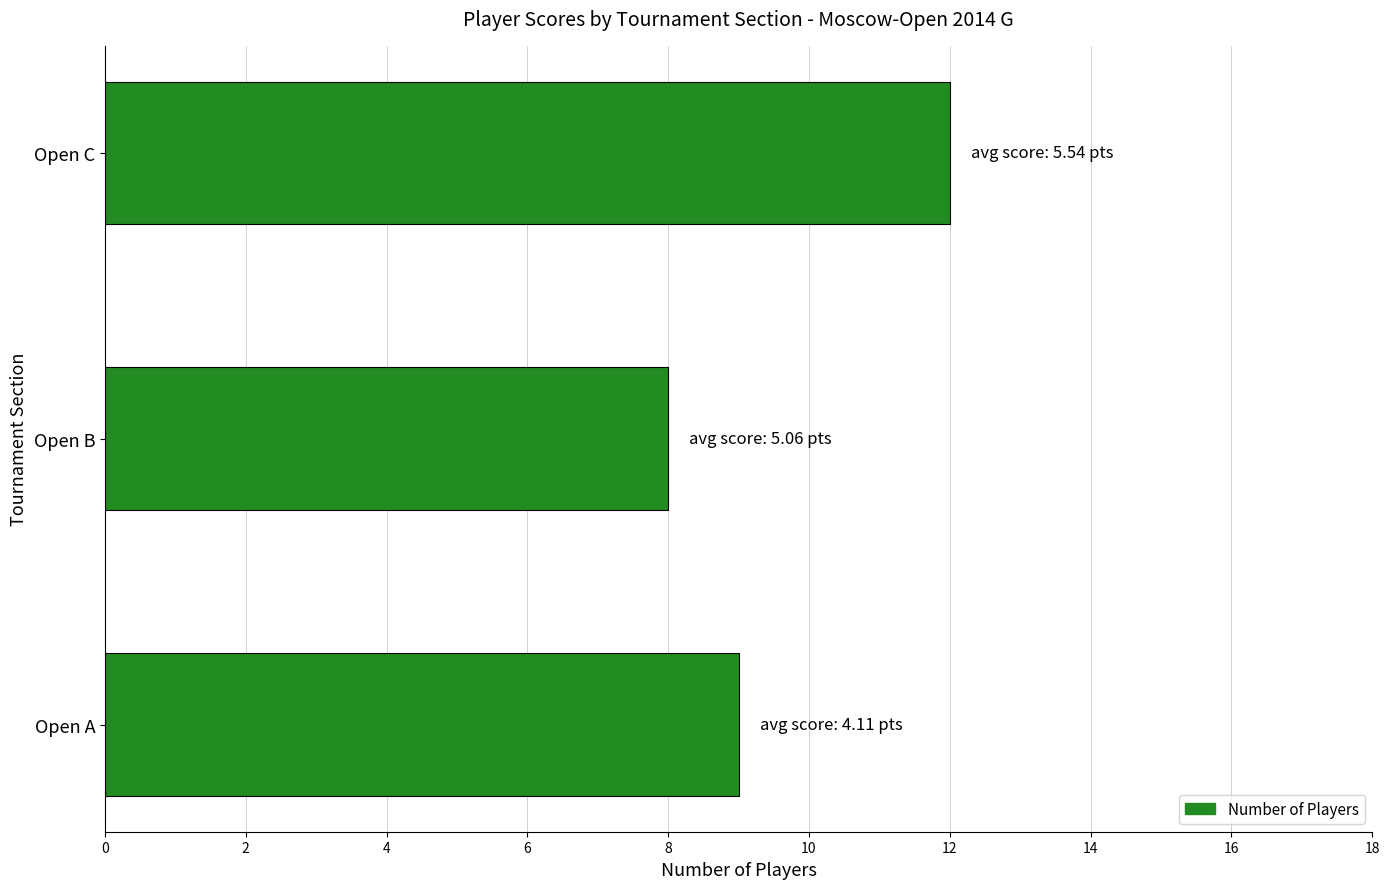

What is the ratio of the value at Open C to the value at Open B?

1.5